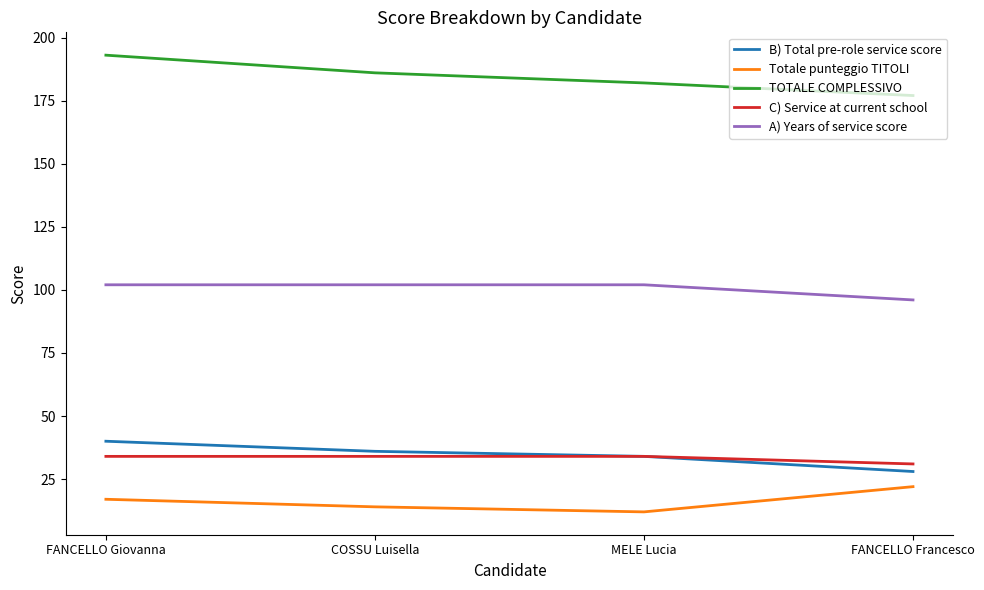

How many interior local valleys does the Totale punteggio TITOLI series have?

1